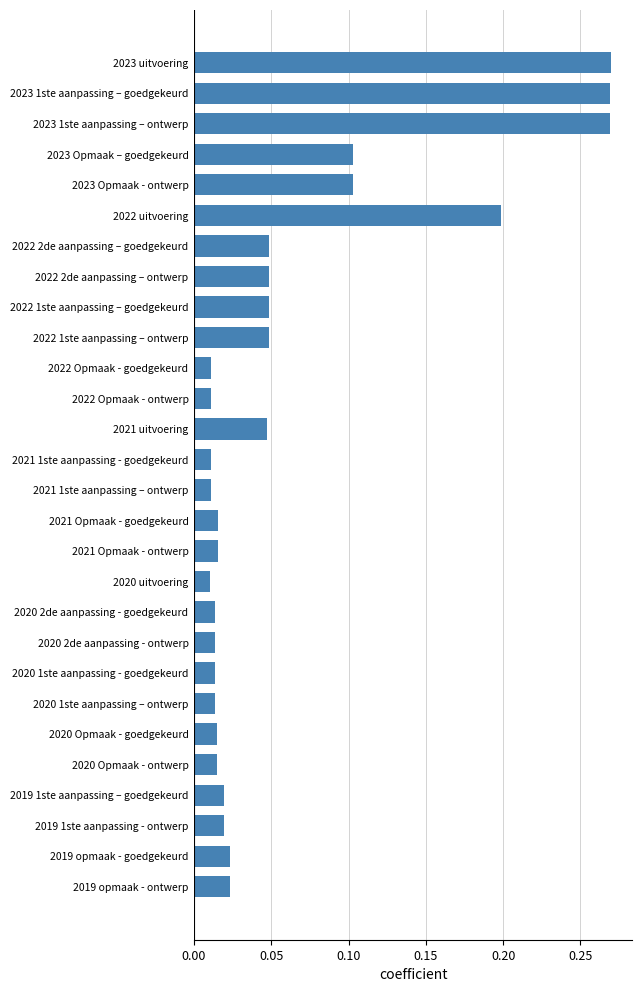

What is the label of the 22nd bar from the top?

2020 1ste aanpassing – ontwerp